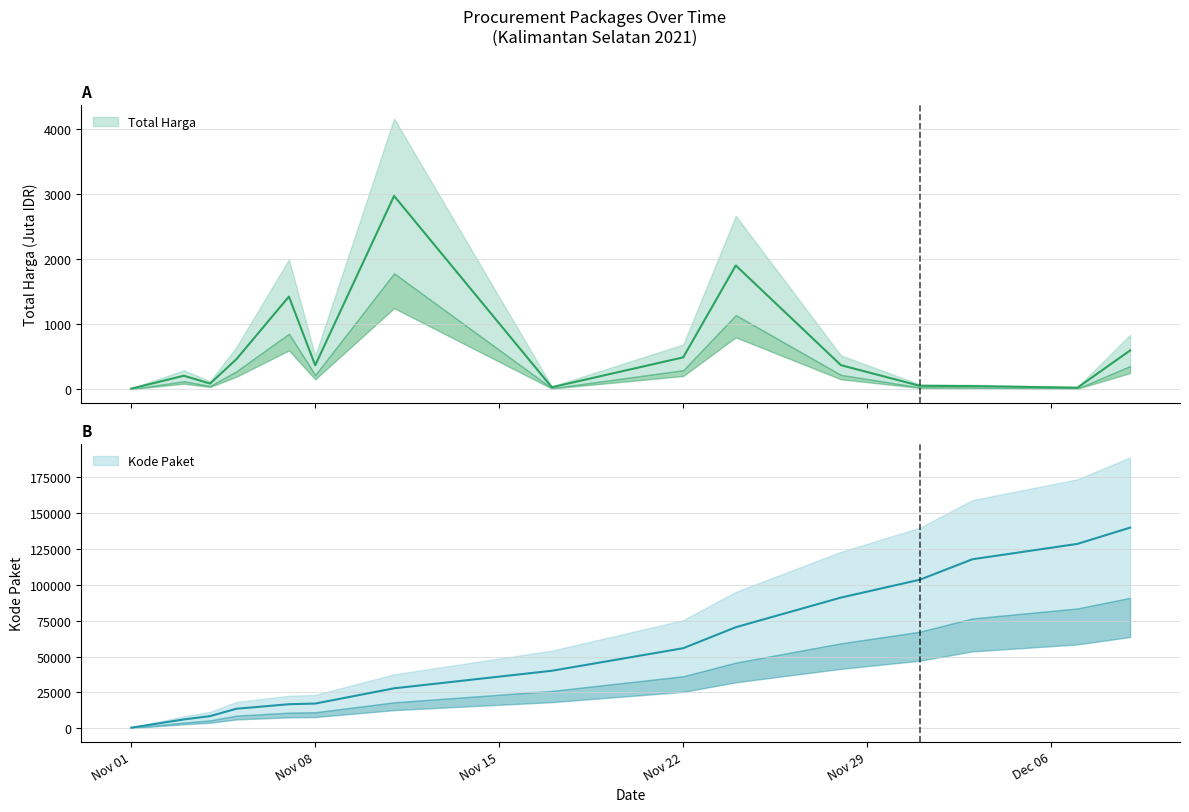

What is the sum of the Kode Paket values at 2021-11-07 and 2021-11-28?

107924.0